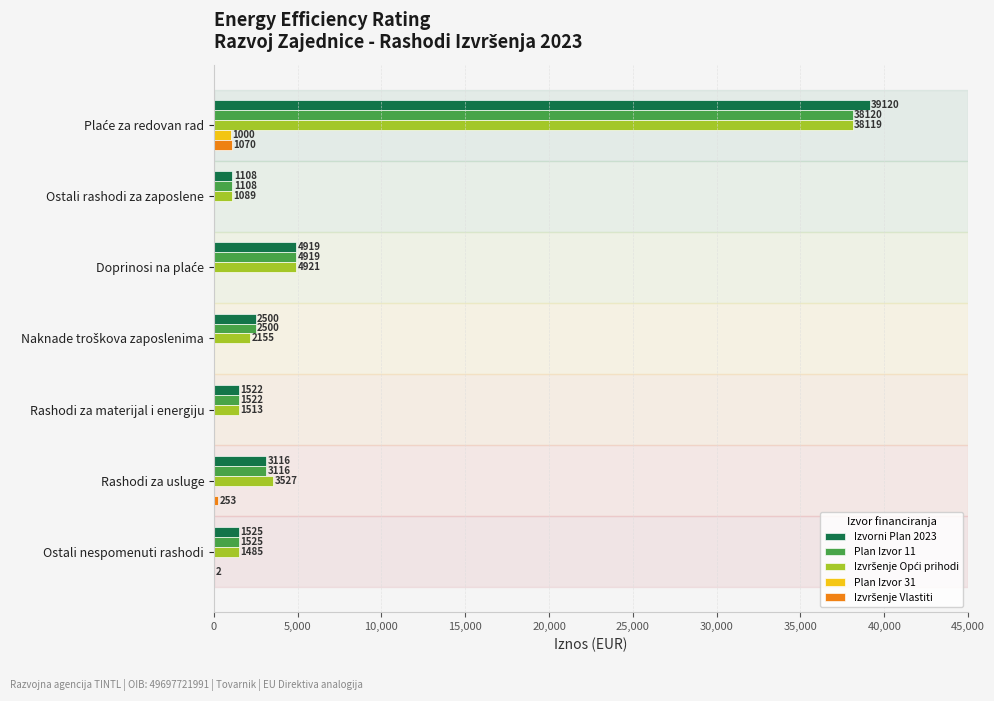

The Plan Izvor 31 series shows 0.0 at Rashodi za usluge. True or false?

True